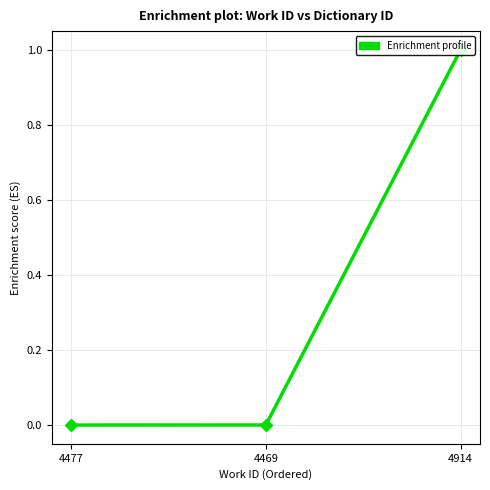

At which label is the value closest to 0?

4477